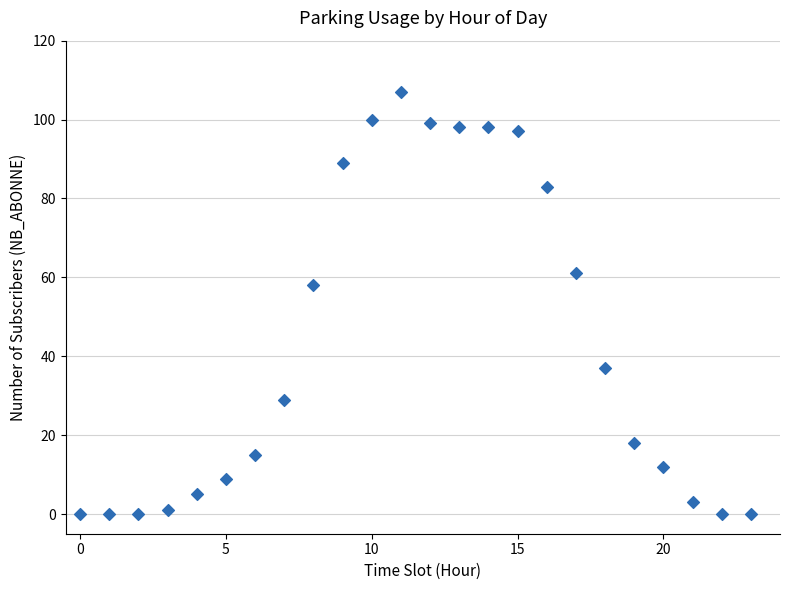

What is the range of Y values (max minus min)?

107